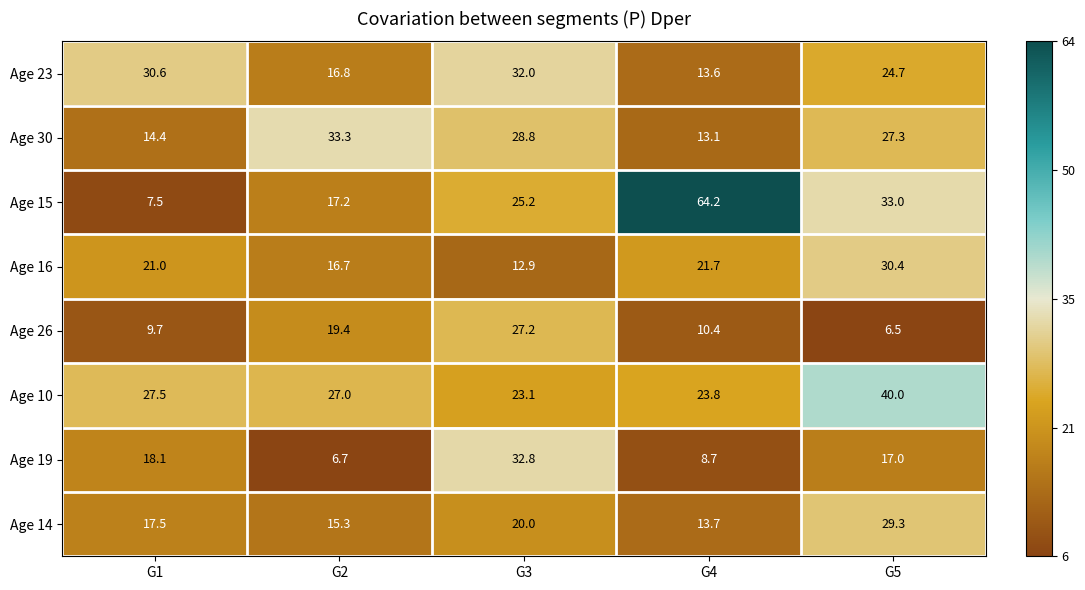

True or false: Age 10 has a value of 27.0 at G2.

True